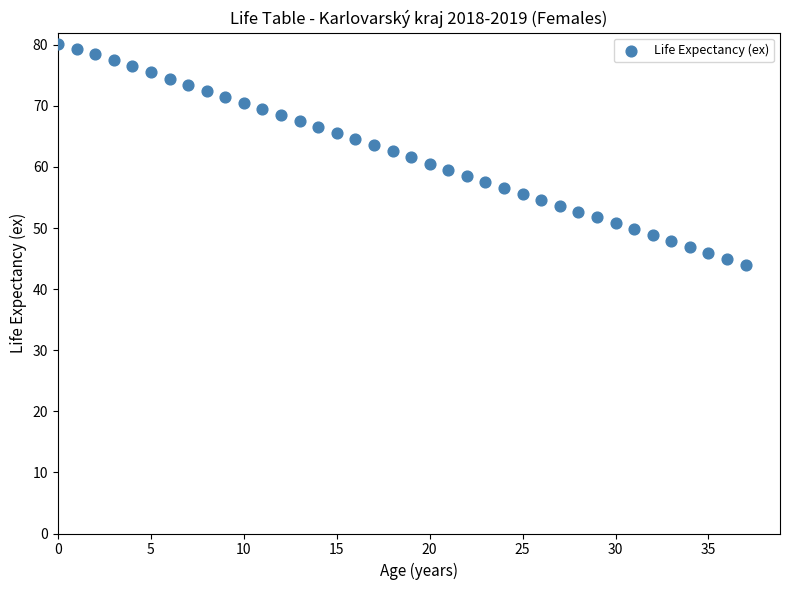

What is the range of Y values (max minus min)?

36.2